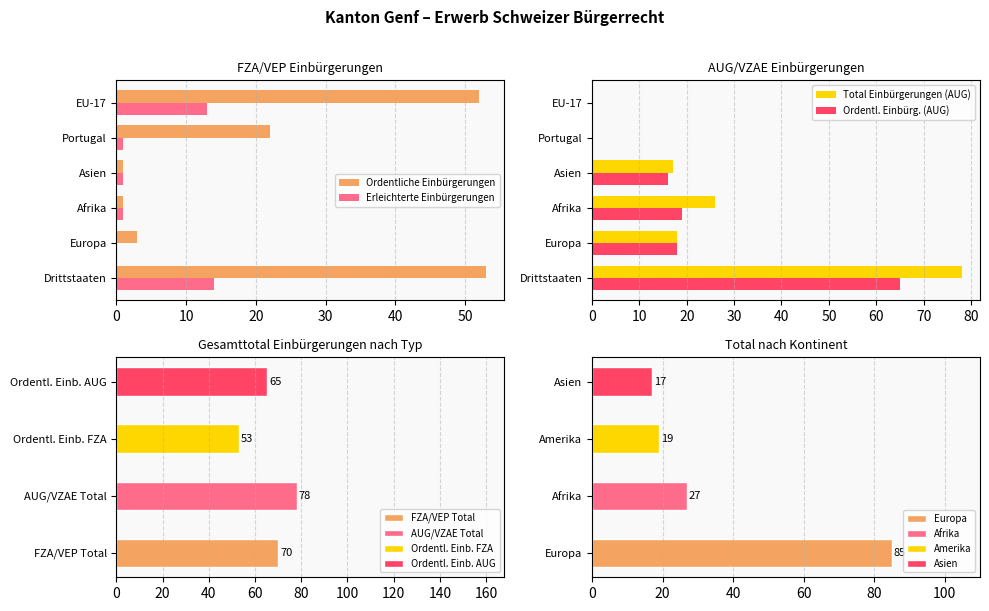

Where is Total Einbürgerungen (AUG) nearest to the value 39?

Afrika